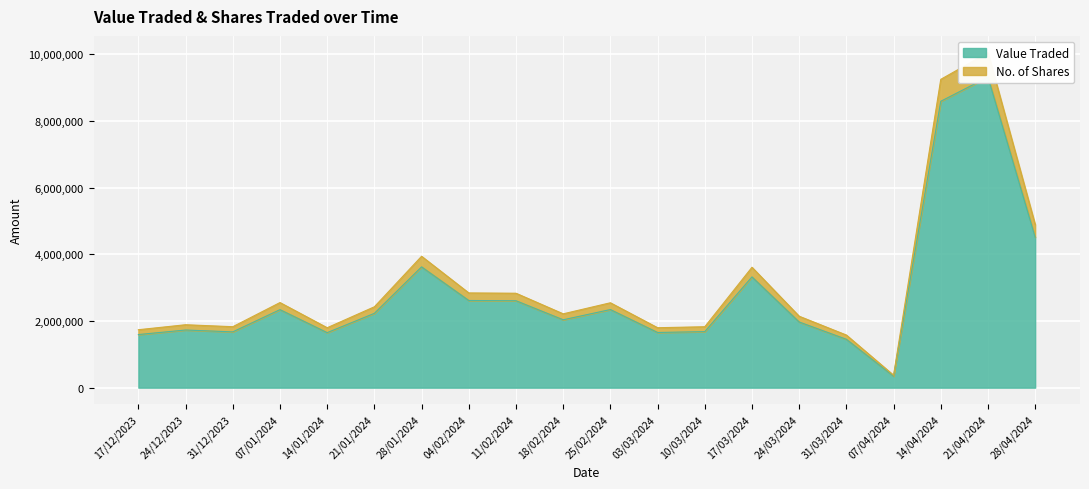

What is the difference between the maximum and minimum values in the Value Traded series?

8973472